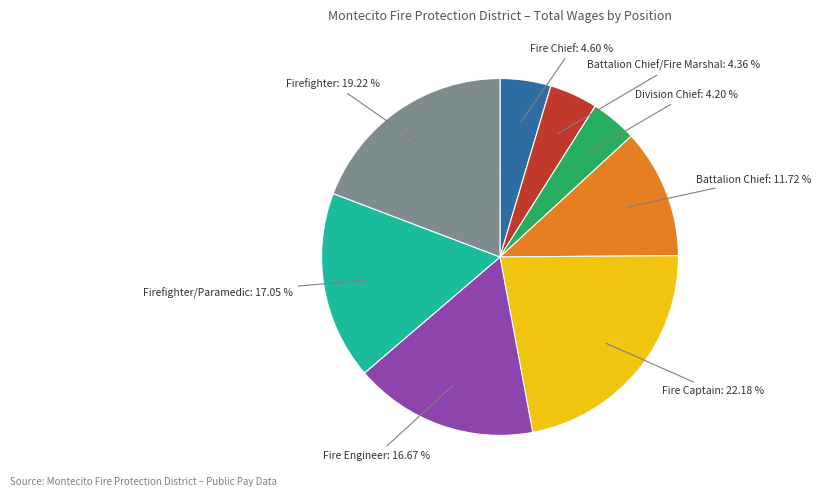

Is there a majority slice in this chart?

No